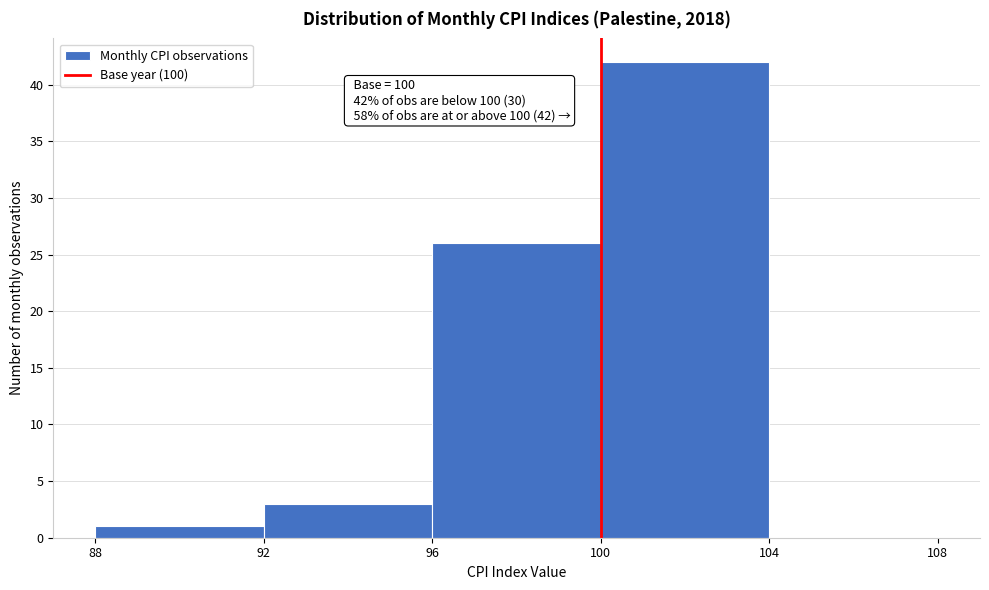

Which range on the x-axis has the tallest bar?

100 to 104